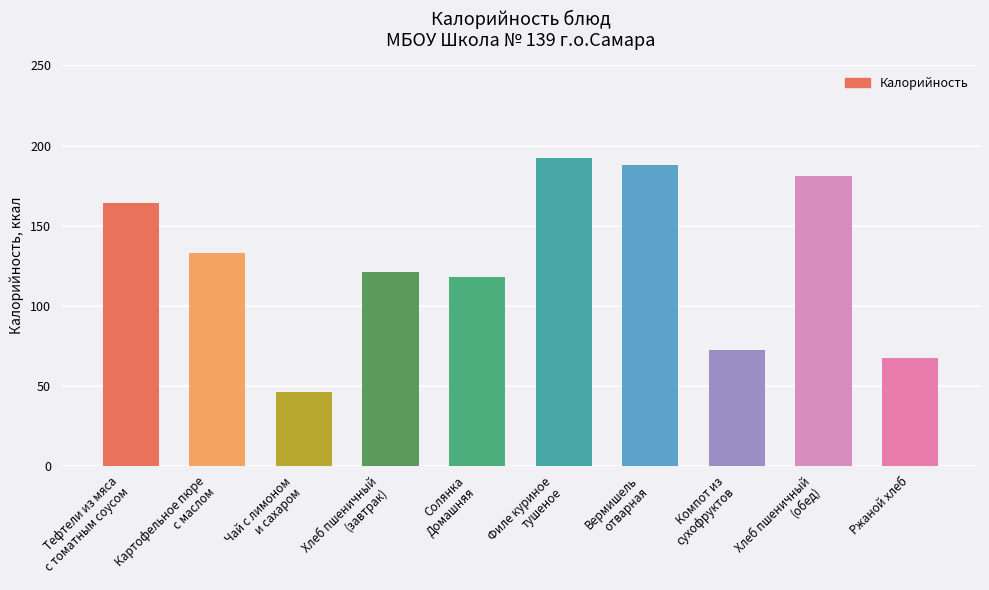

What is the difference between the second highest and second lowest values?

121